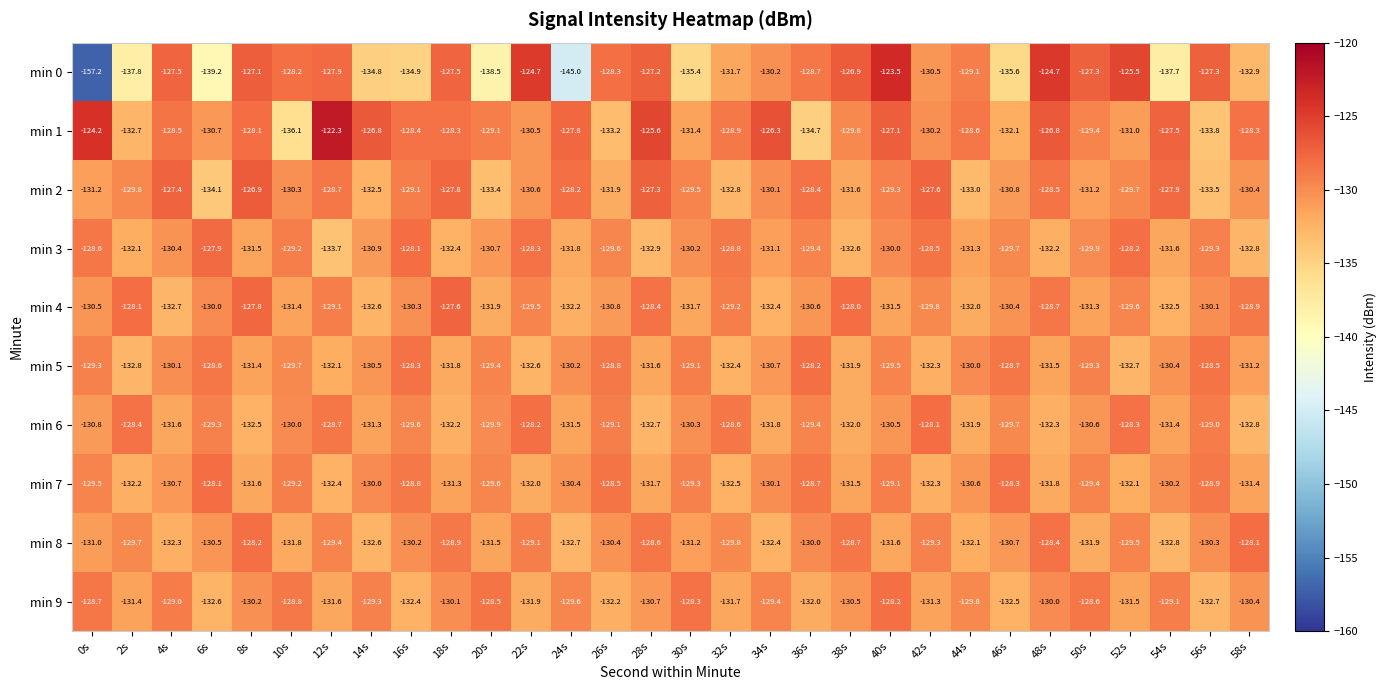

Which series has the largest range (max minus min)?

min 0